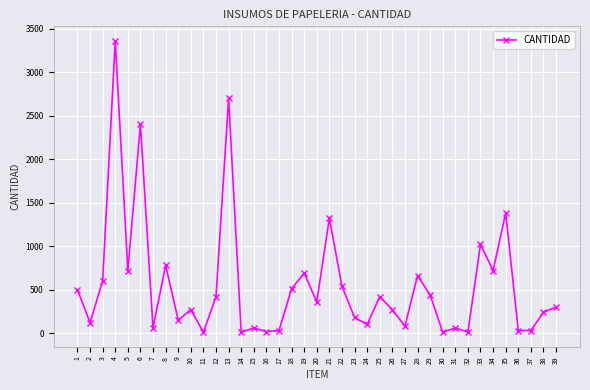

What value does the data have at 19, to the nearest 10?

690